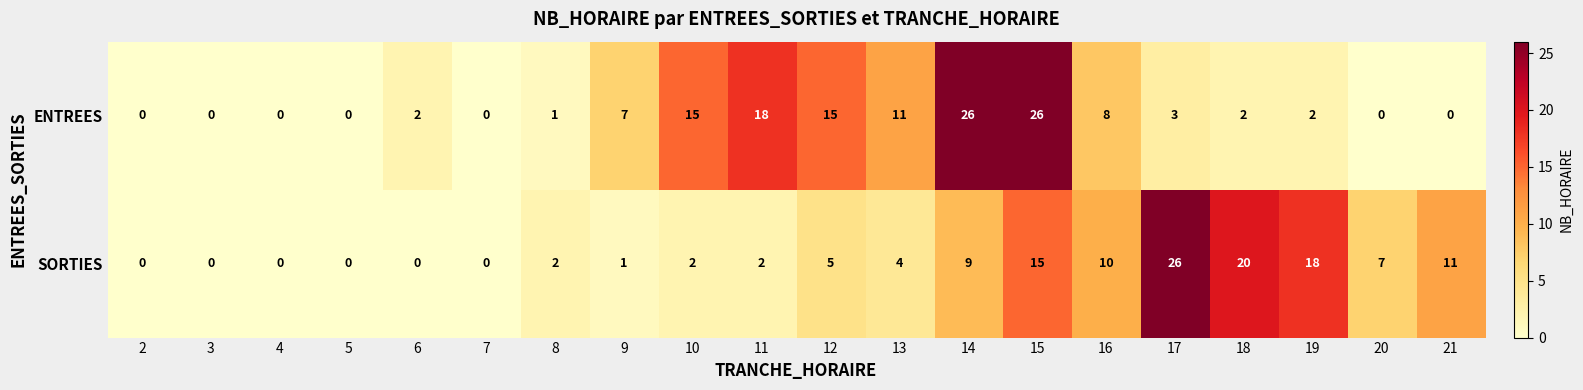

At how many categories does at least one series exceed 5?

13